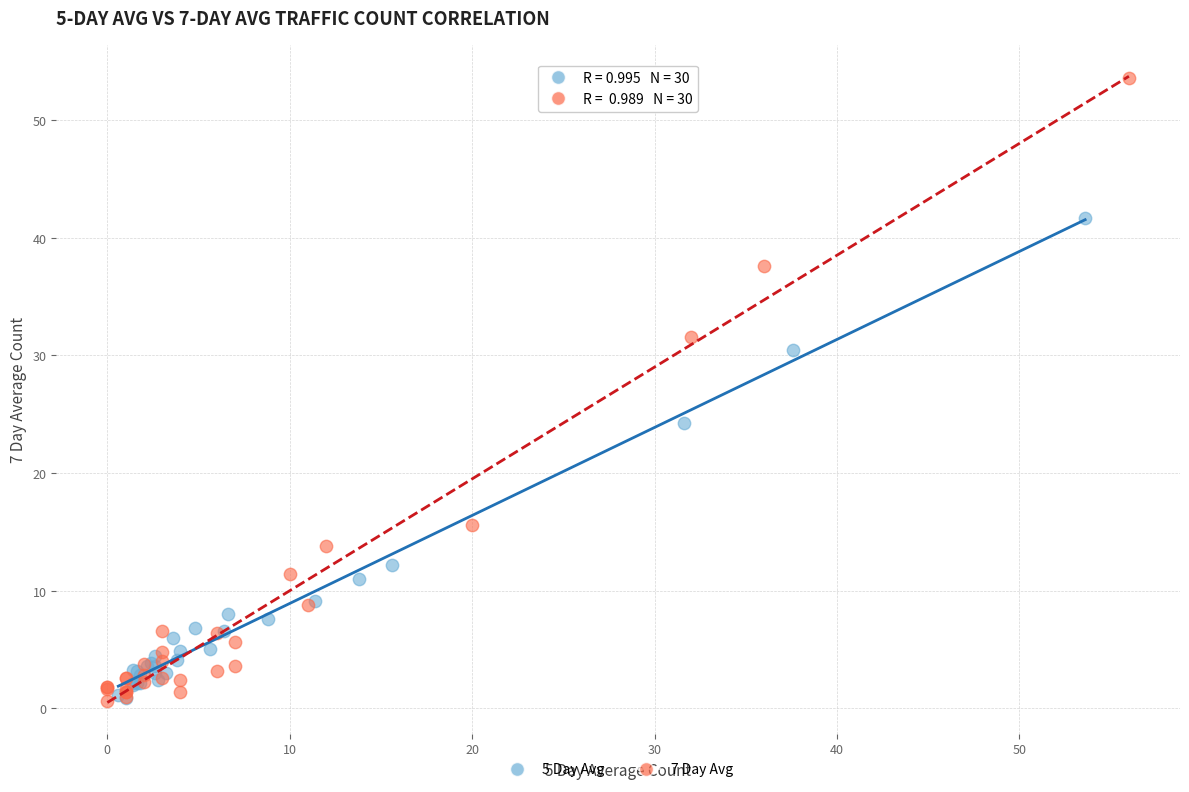

Which series has the largest Y range (max minus min)?

7 Day Avg